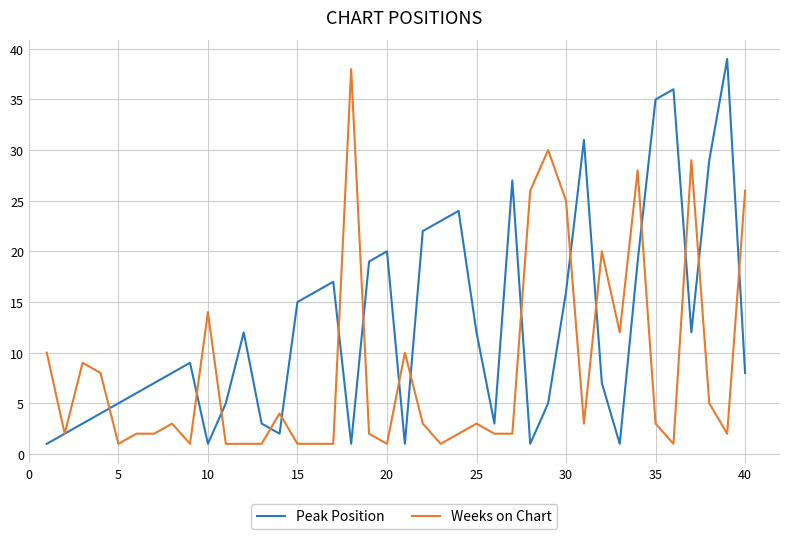

Rank the series by their average value, from lowest to highest.

Weeks on Chart, Peak Position